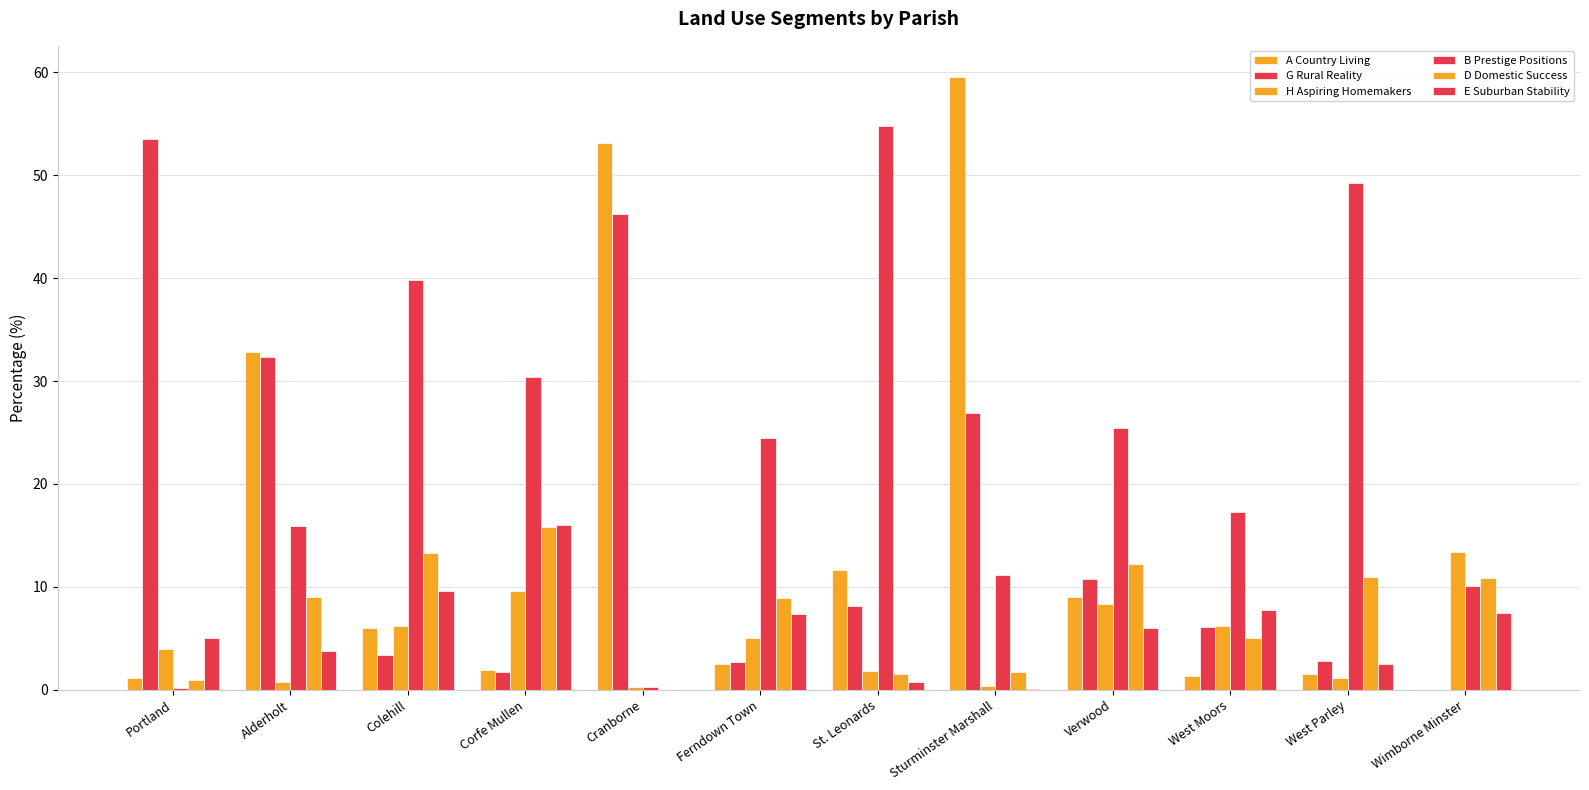

Where does the E Suburban Stability series first go above 6?

Colehill